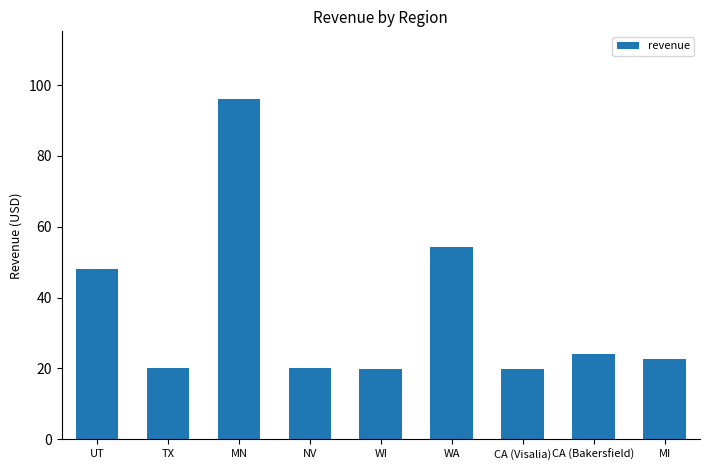

What is the difference between the maximum and minimum values?

76.2